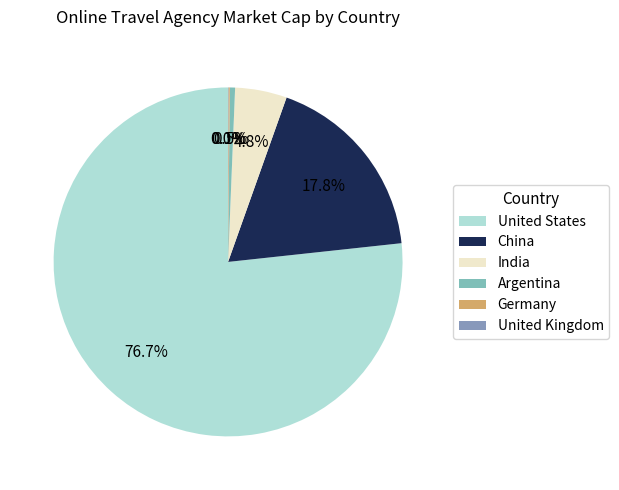

To the nearest percent, what portion does India represent?

5%